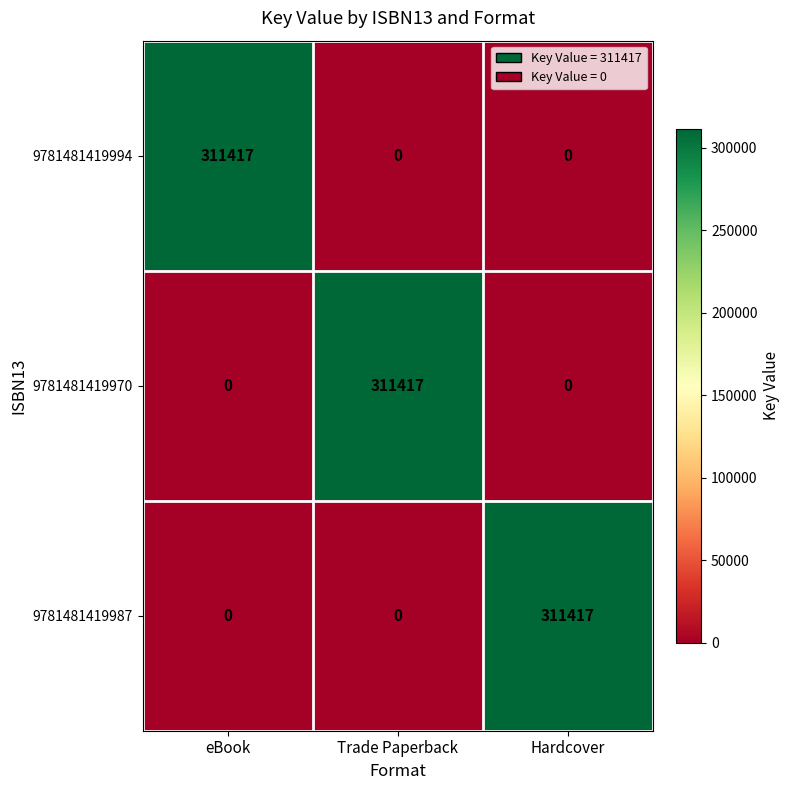

What is the greatest value displayed?

311417